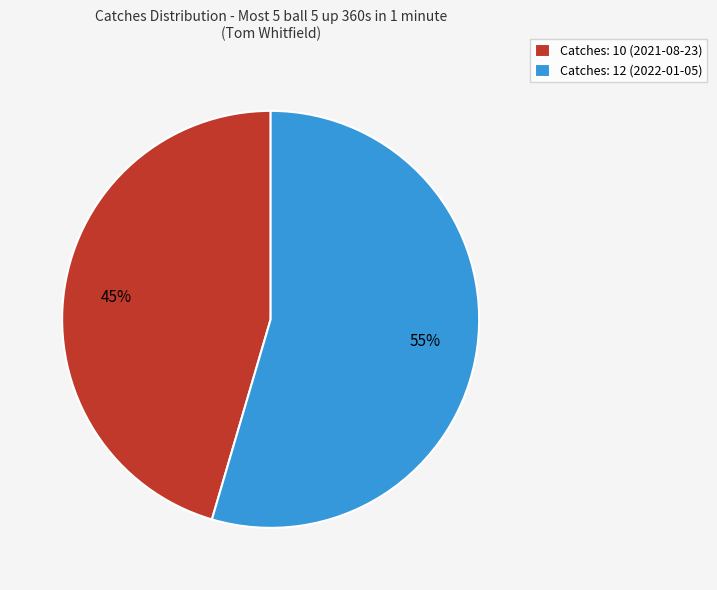

To the nearest percent, what percentage of the pie is Catches: 10 (2021-08-23)?

45%